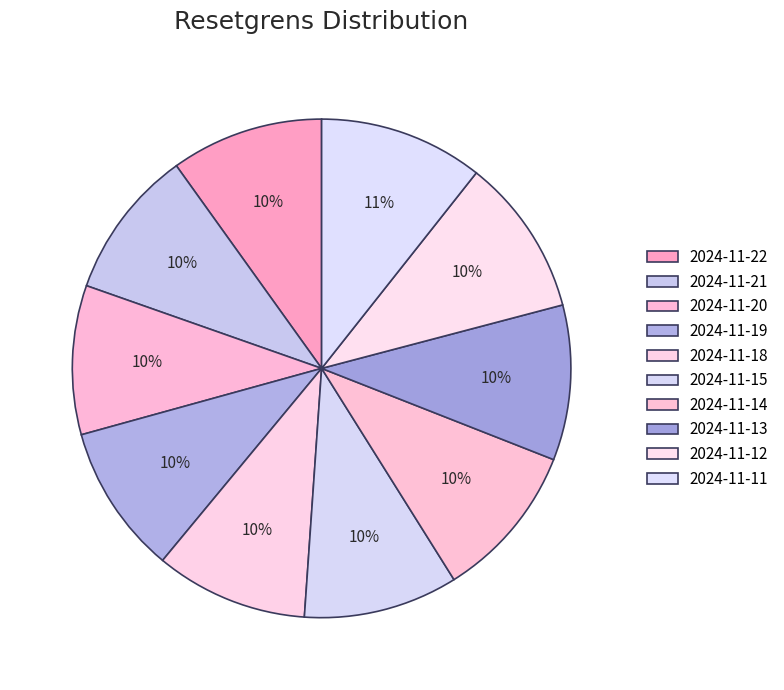

Rank the categories by value from lowest to highest.

2024-11-20, 2024-11-19, 2024-11-21, 2024-11-22, 2024-11-18, 2024-11-15, 2024-11-13, 2024-11-14, 2024-11-12, 2024-11-11